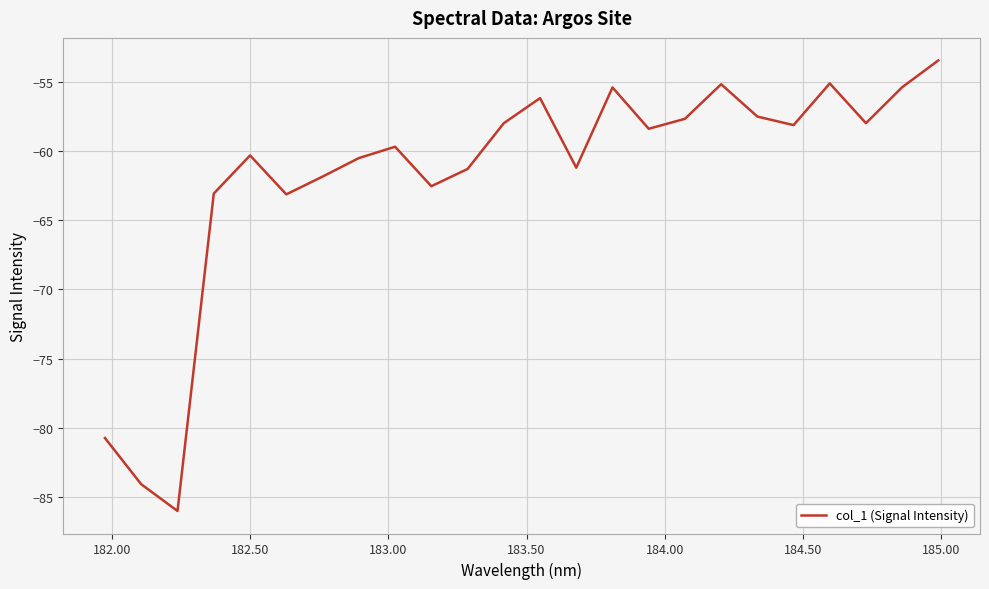

Does the chart display data point markers on the line(s)?

No